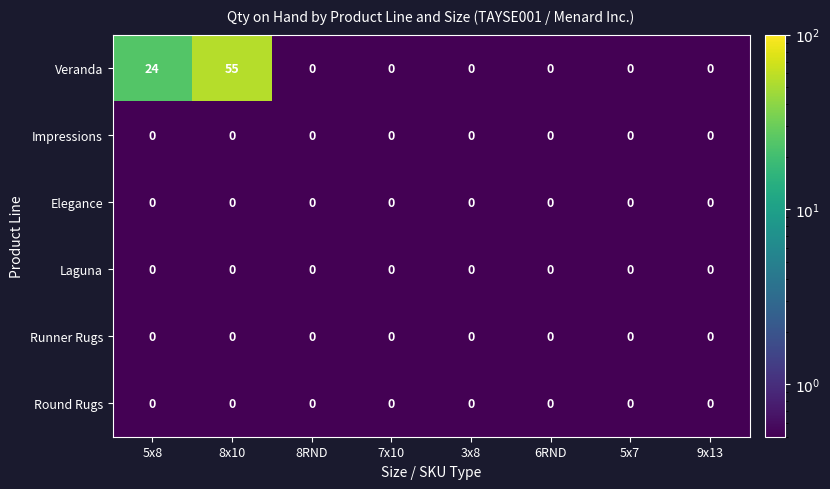

True or false: Round Rugs has a value of 0 at 8x10.

True